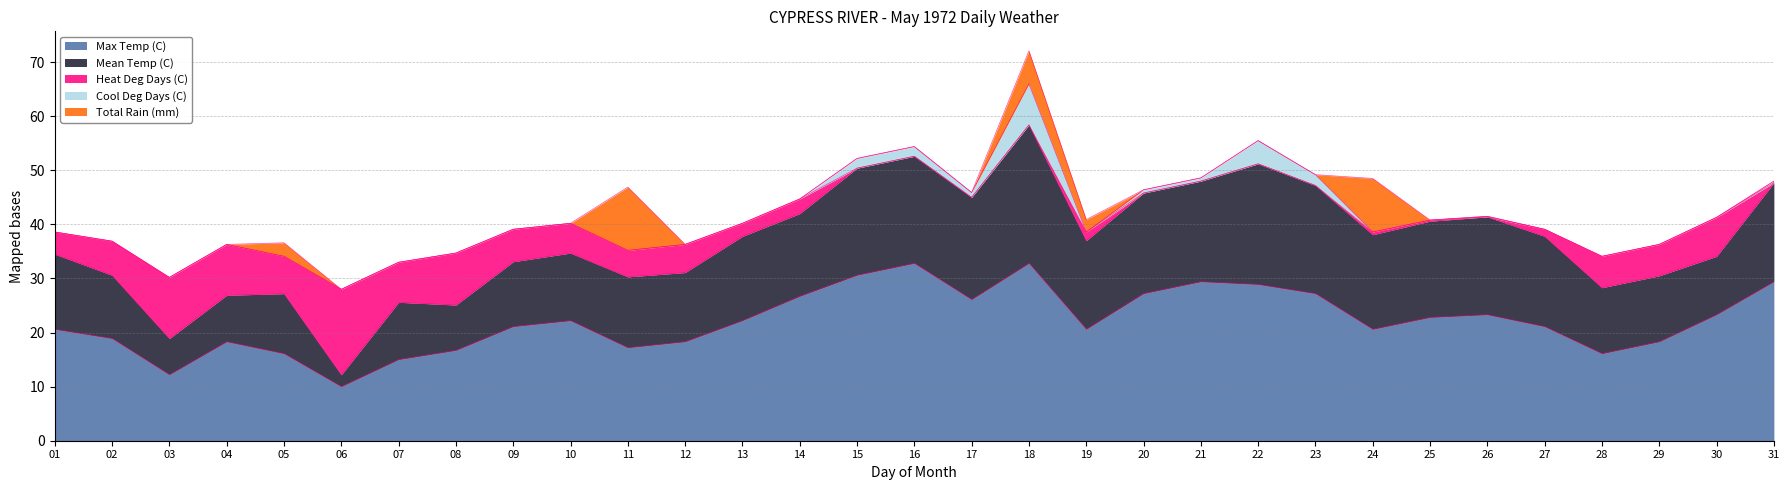

At 13, list the series in order from smallest to largest.

Cool Deg Days (C), Total Rain (mm), Heat Deg Days (C), Mean Temp (C), Max Temp (C)